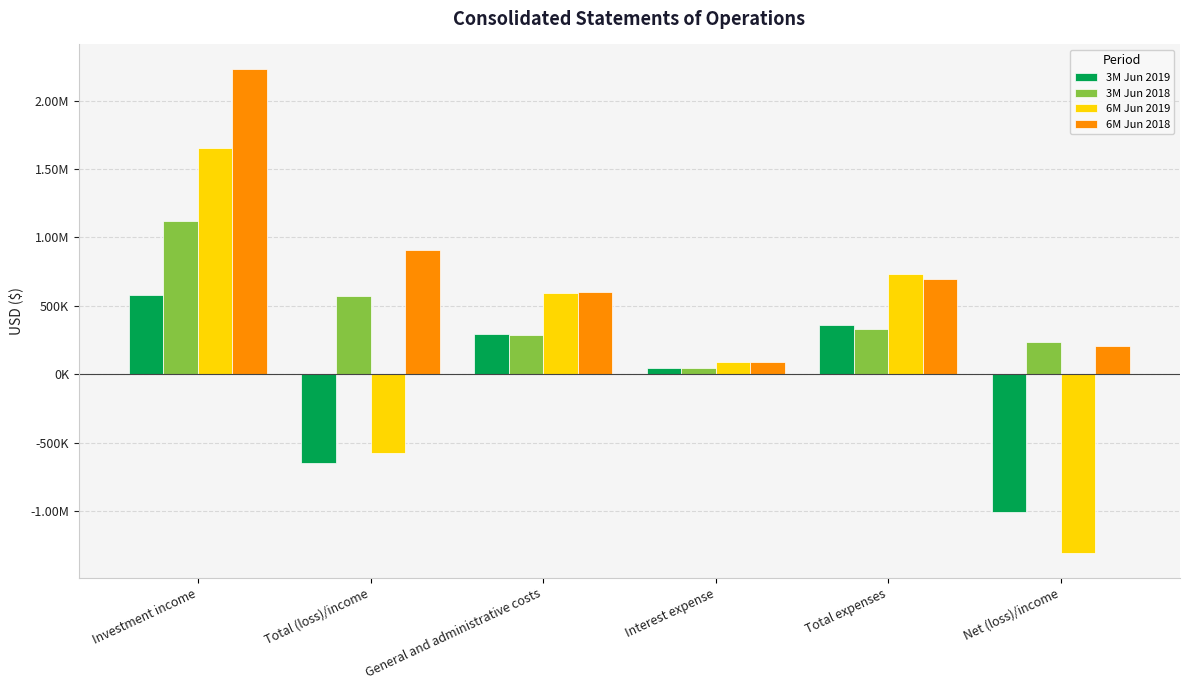

List the series in order of their overall mean, highest first.

6M Jun 2018, 3M Jun 2018, 6M Jun 2019, 3M Jun 2019